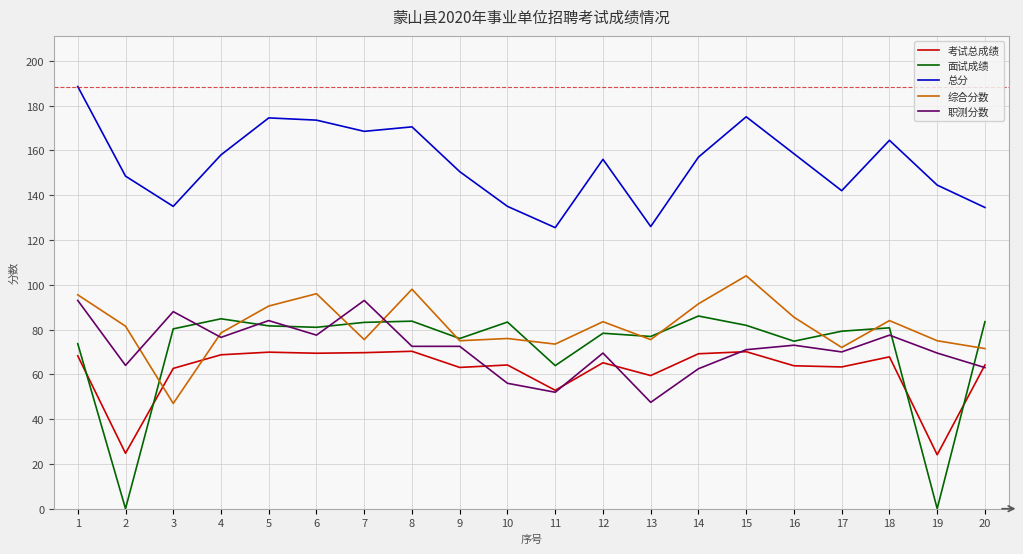

True or false: 综合分数 has more than 1 points higher than both neighbors.

True